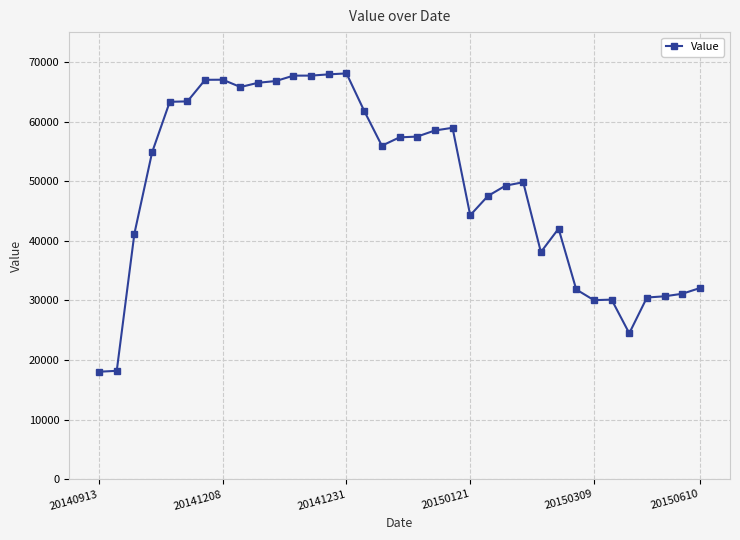

Does the chart have visible grid lines?

Yes